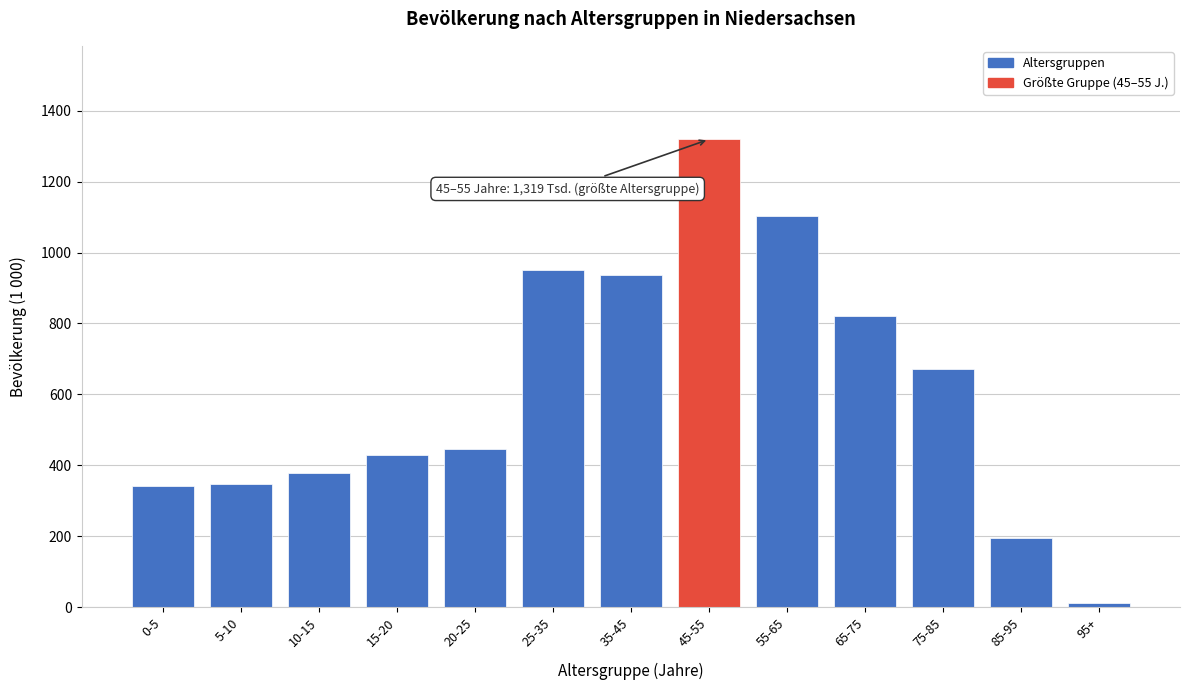

What is the greatest value displayed?

1319.4